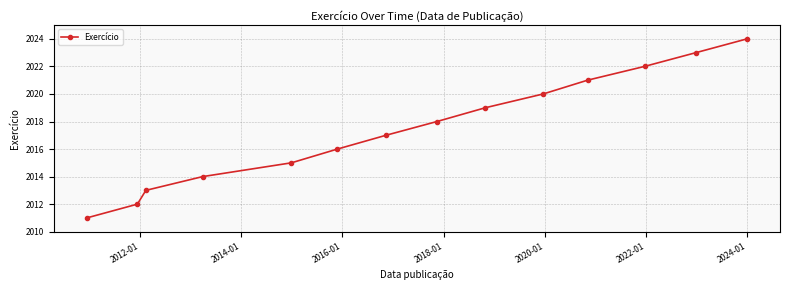

True or false: the data has more than 2 interior local peaks.

False